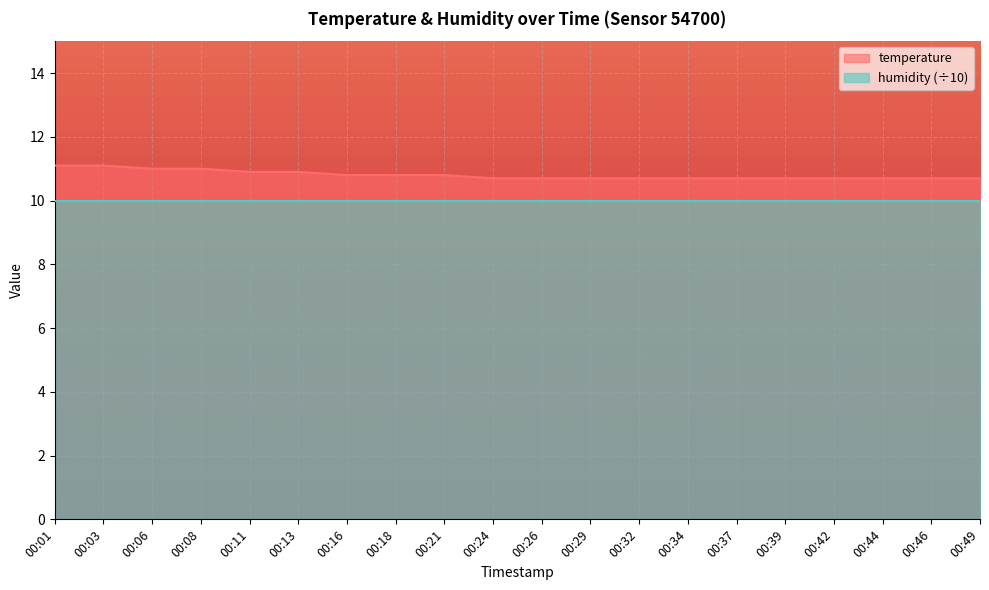

How many lines are shown in the chart?

2